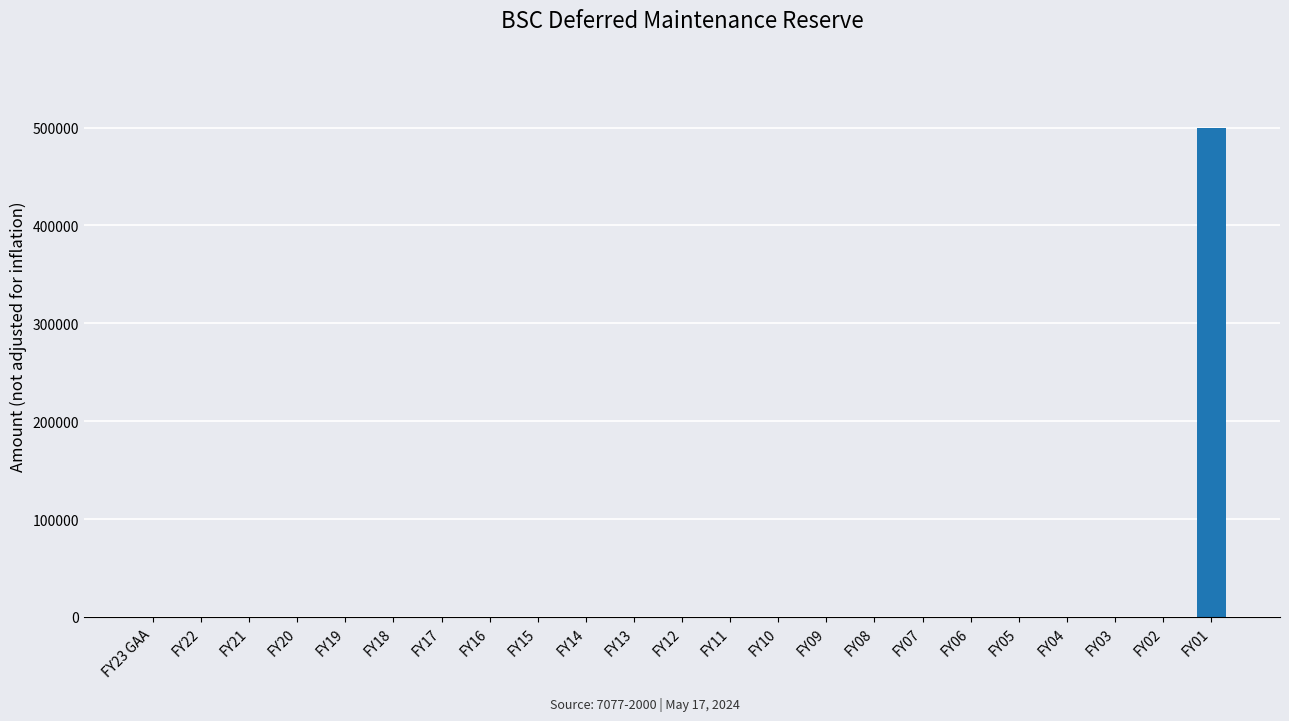

Reading right to left, list all the values displayed in this chart.

499434	0	0	0	0	0	0	0	0	0	0	0	0	0	0	0	0	0	0	0	0	0	0